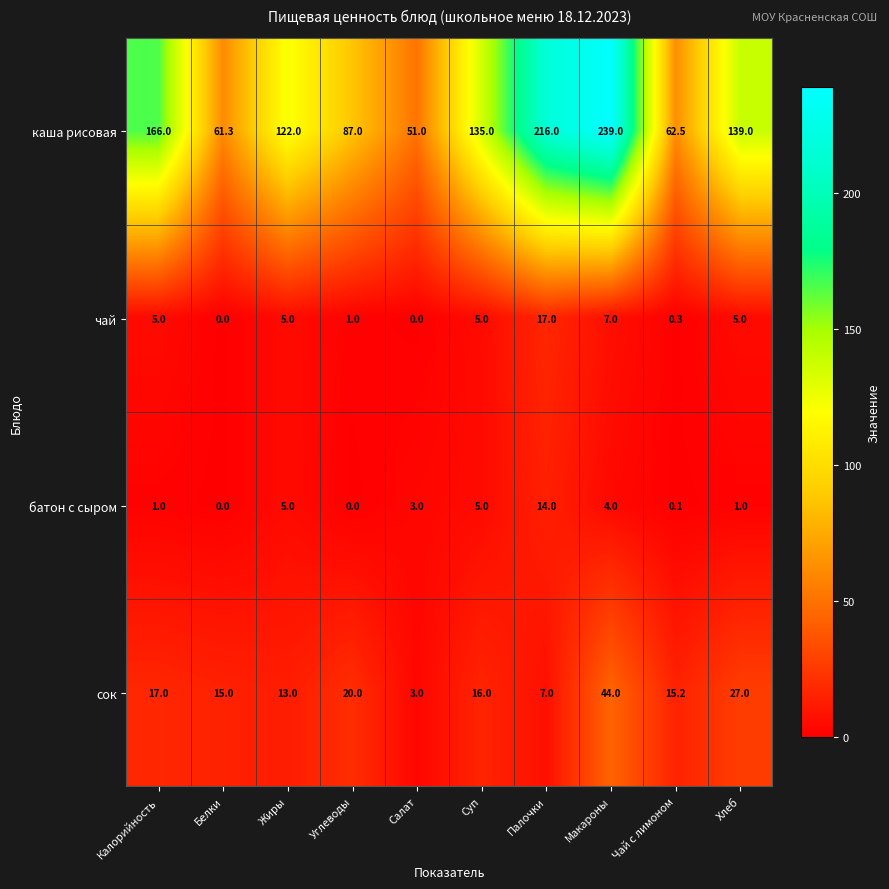

At which category is the sum across all series the highest?

Макароны